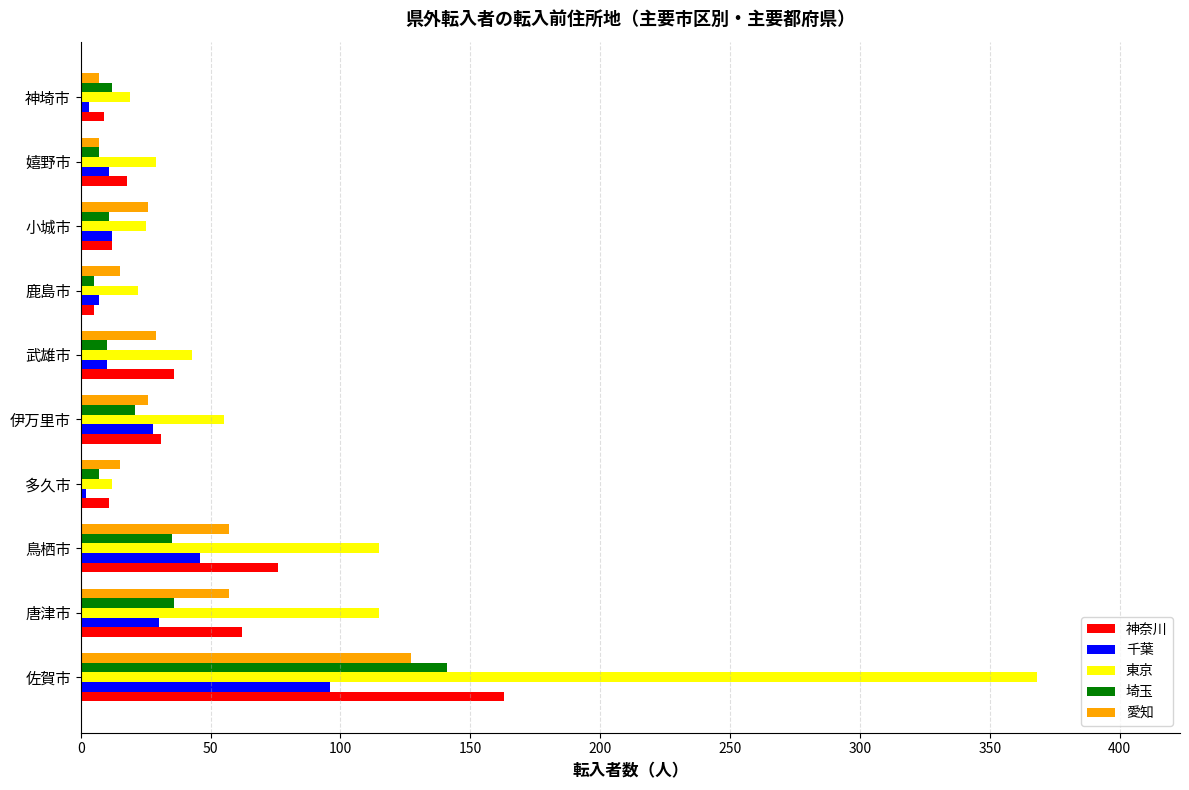

At which category is the sum across all series the highest?

佐賀市